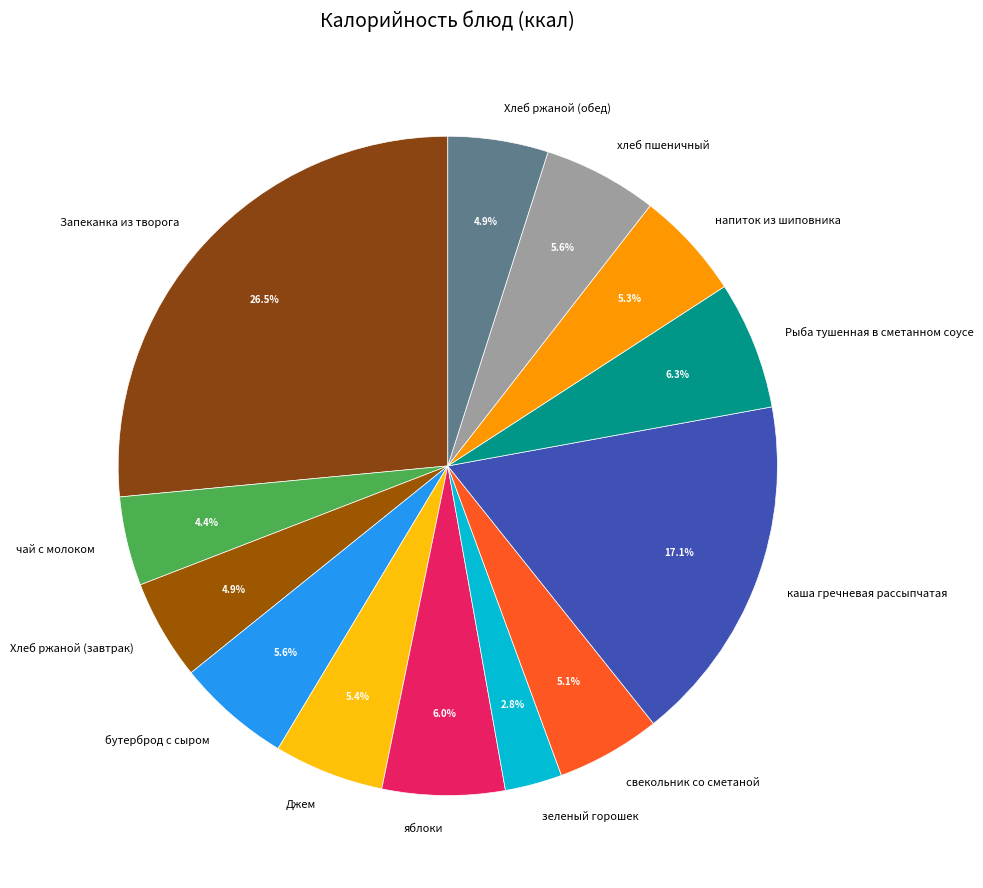

To the nearest percent, what is the average slice percentage?

8%